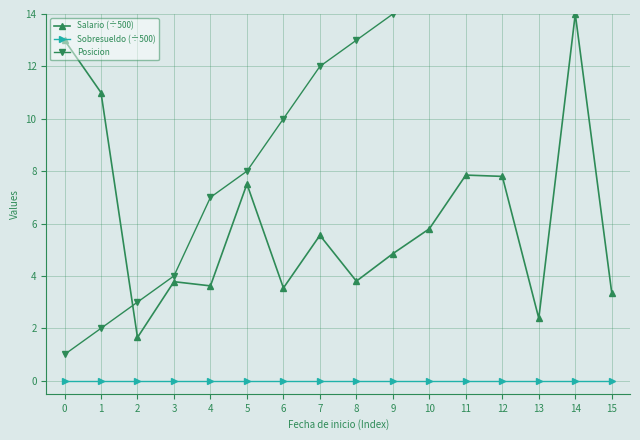

The Salario (÷500) series shows 5.2 at 3. True or false?

False